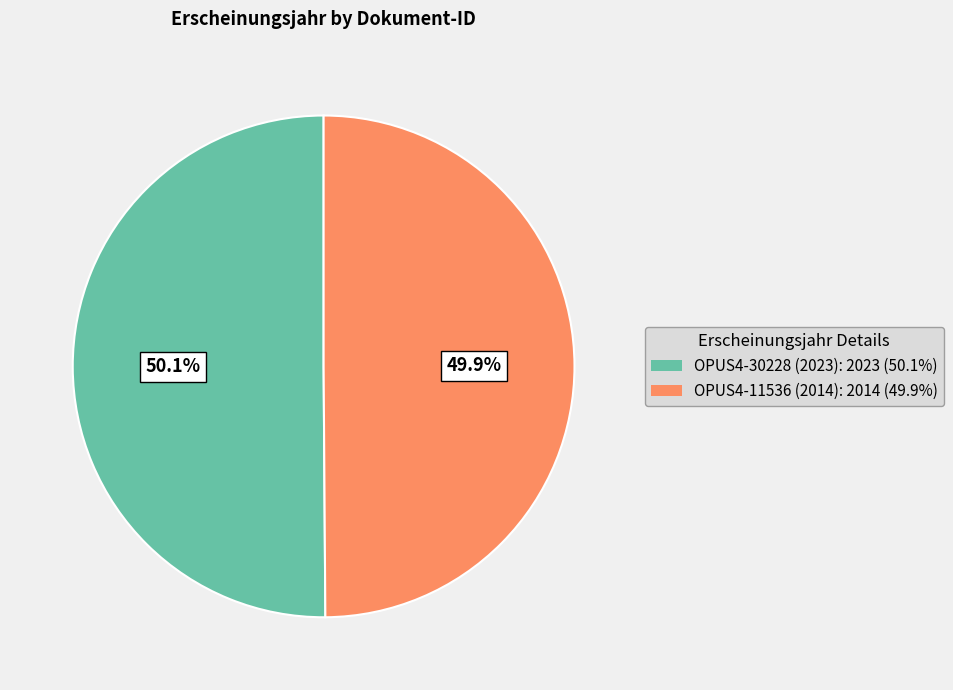

What is the total percentage of OPUS4-30228 (2023) and OPUS4-11536 (2014)?

100.0%